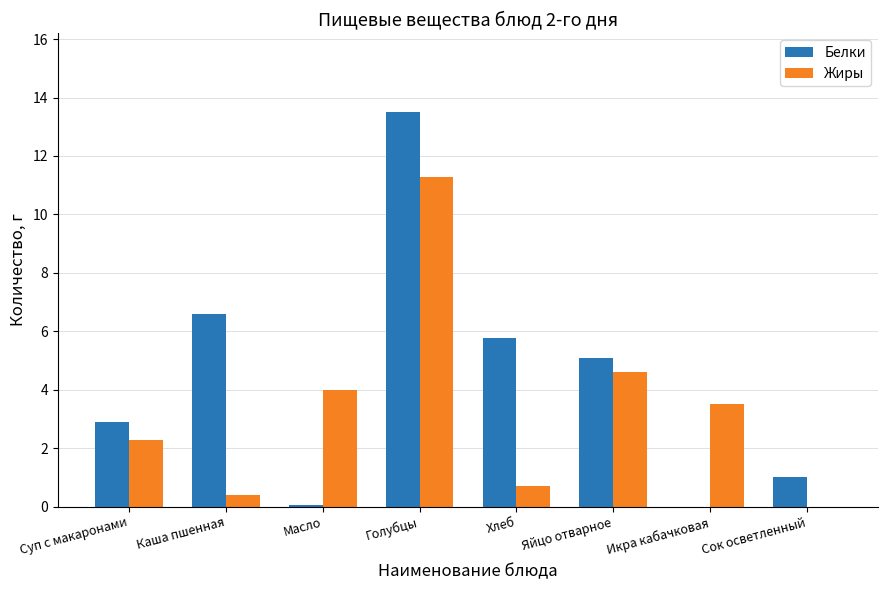

Which series has the largest range (max minus min)?

Белки